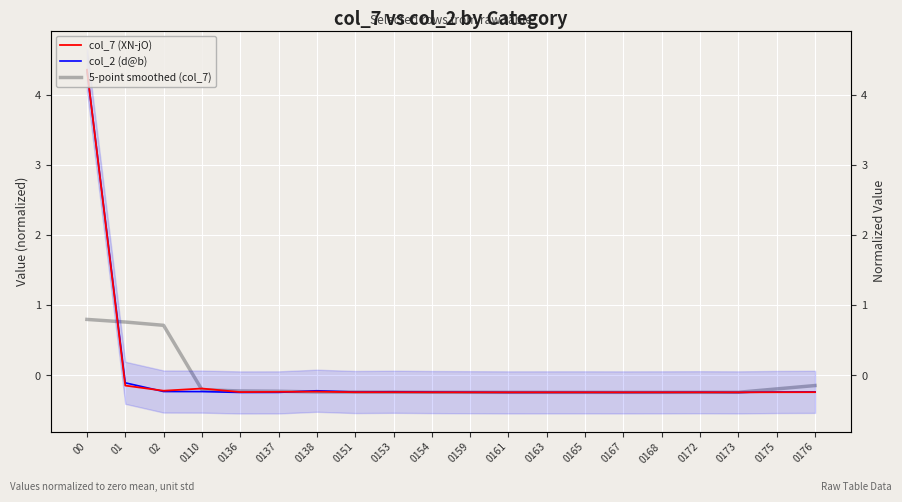

Reading left to right, transcribe all the data shown in this chart.

col_7 (XN-jO): 00=4.4	01=-0.1	02=-0.2	0110=-0.2	0136=-0.2	0137=-0.2	0138=-0.2	0151=-0.2	0153=-0.2	0154=-0.2	0159=-0.2	0161=-0.2	0163=-0.2	0165=-0.2	0167=-0.2	0168=-0.2	0172=-0.2	0173=-0.2	0175=-0.2	0176=-0.2
col_2 (d@b): 00=4.4	01=-0.1	02=-0.2	0110=-0.2	0136=-0.2	0137=-0.2	0138=-0.2	0151=-0.2	0153=-0.2	0154=-0.2	0159=-0.2	0161=-0.2	0163=-0.2	0165=-0.2	0167=-0.2	0168=-0.2	0172=-0.2	0173=-0.2	0175=-0.2	0176=-0.2
5-point smoothed (col_7): 00=0.8	01=0.8	02=0.7	0110=-0.2	0136=-0.2	0137=-0.2	0138=-0.2	0151=-0.2	0153=-0.2	0154=-0.2	0159=-0.2	0161=-0.2	0163=-0.2	0165=-0.2	0167=-0.2	0168=-0.2	0172=-0.2	0173=-0.2	0175=-0.2	0176=-0.1